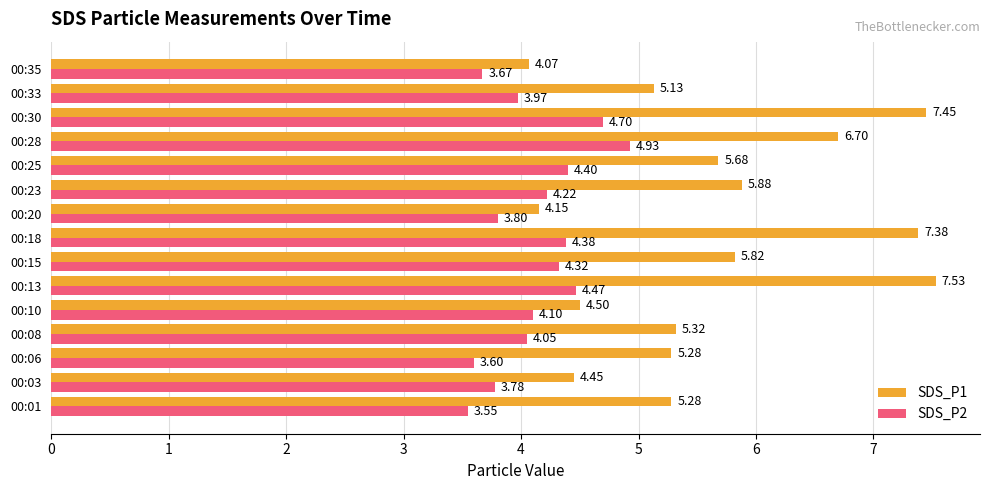

At how many categories does at least one series exceed 4?

15